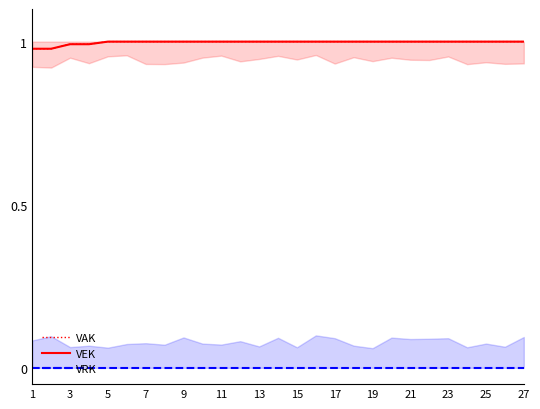

Between 7 and 23, which series saw the biggest shift?

VAK